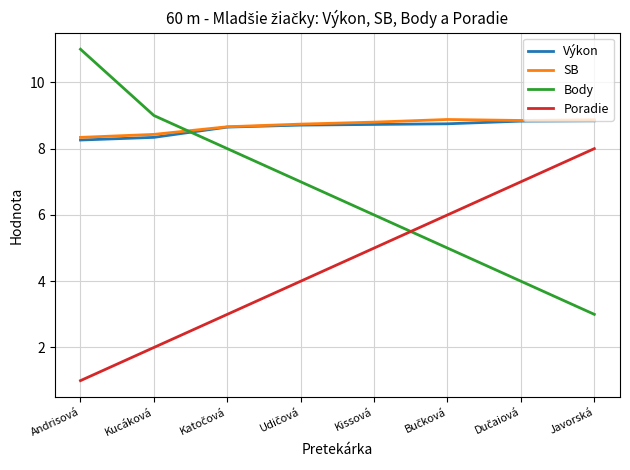

At how many categories does at least one series exceed 8?

8